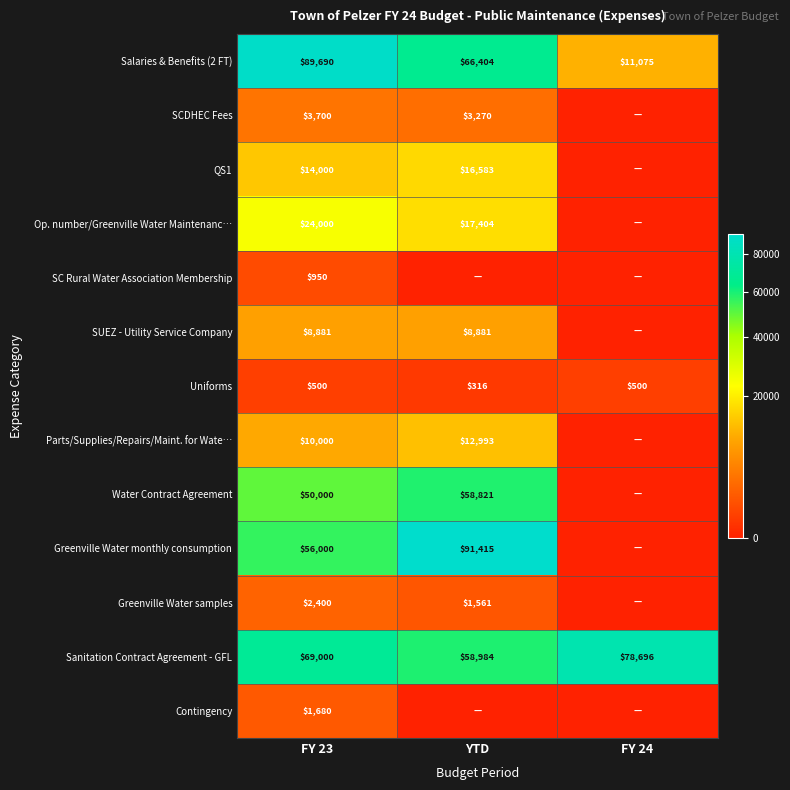

Count the number of categories in the chart.

3